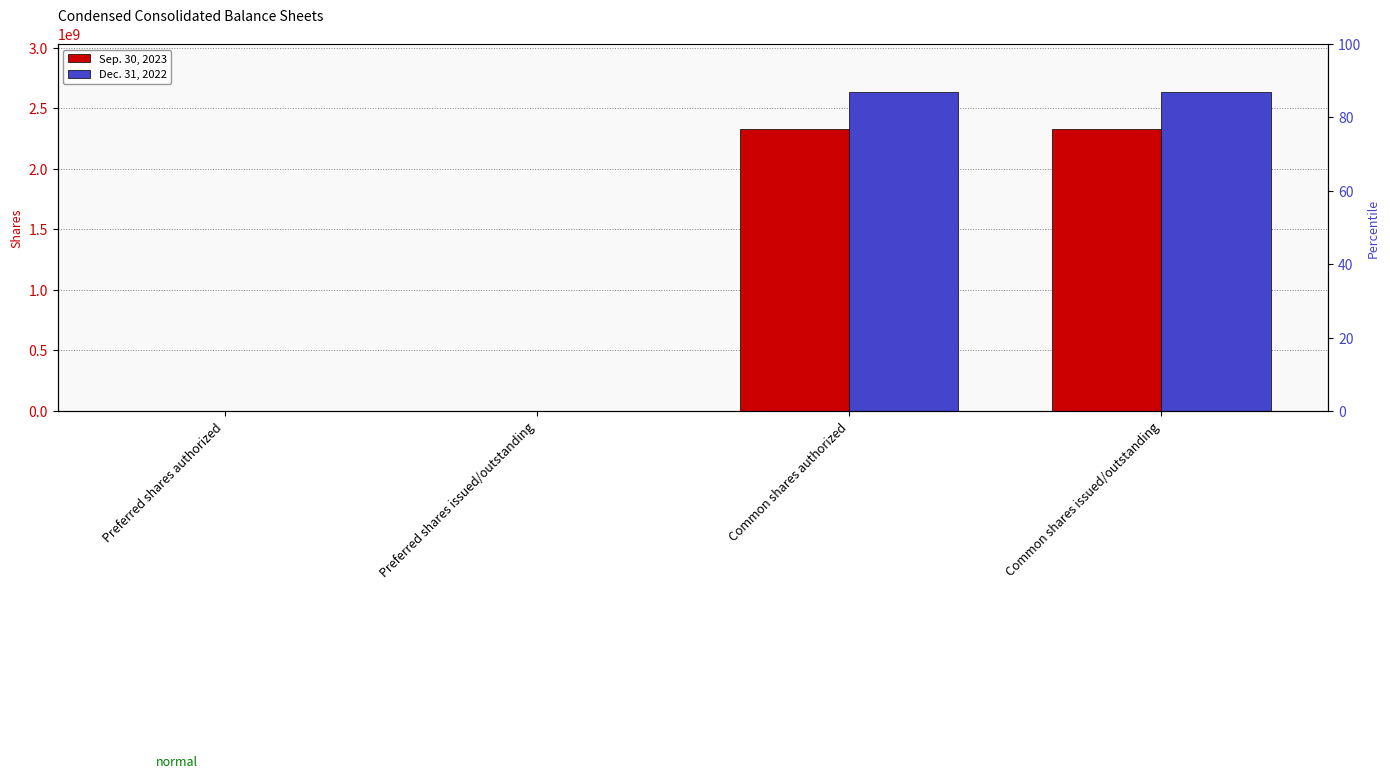

What is the total value across all series at Common shares issued/outstanding?

4969631985